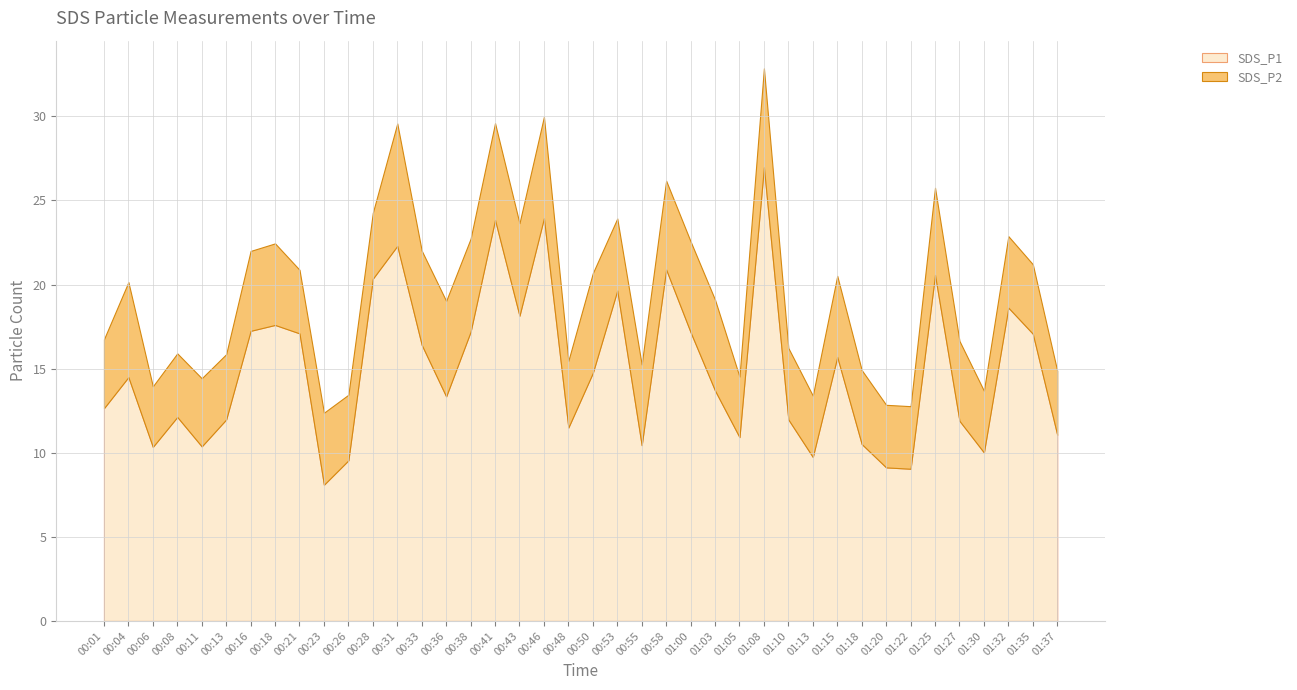

At which category does SDS_P1 reach its first local valley?

00:06